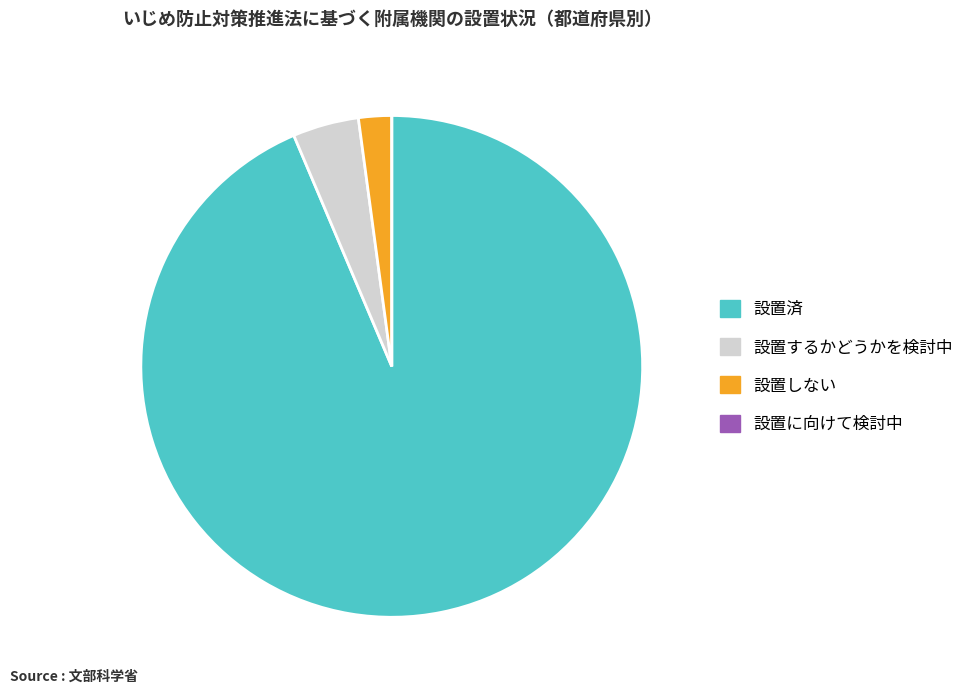

What is the largest slice in the pie chart?

設置済